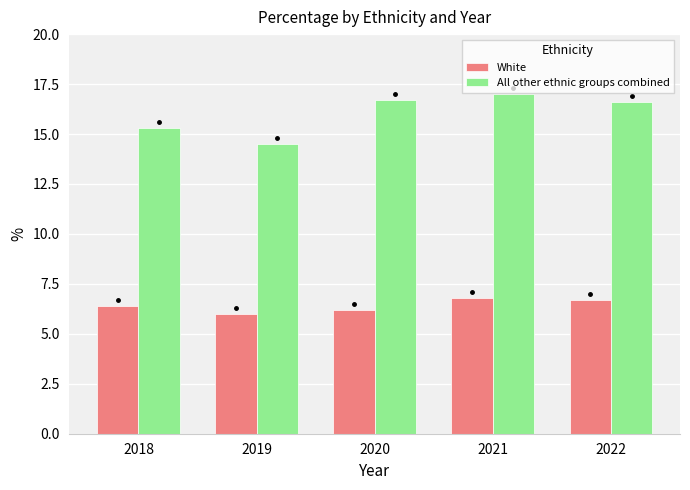

What is the spread (max minus min) of values at 2022?

9.9